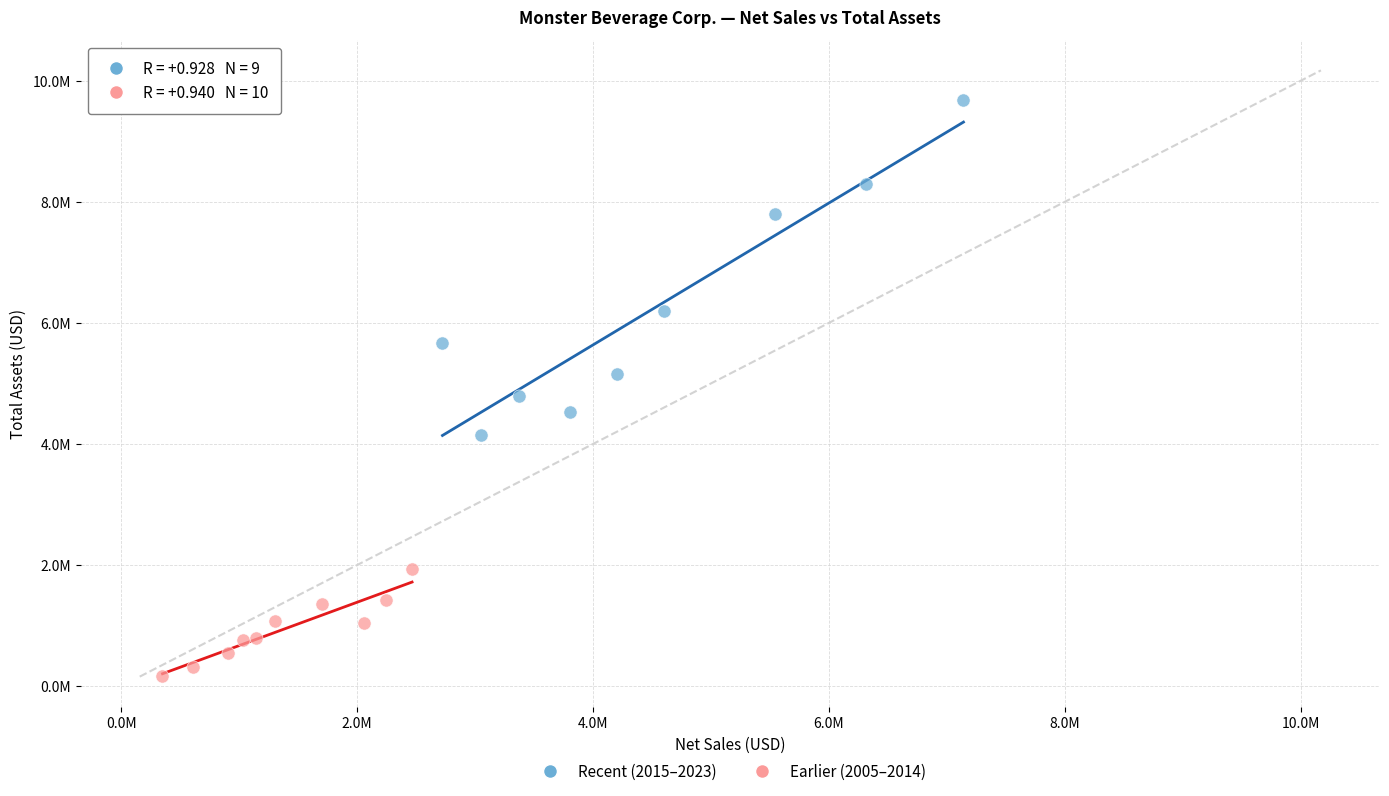

Which series contains the lowest Y value?

Earlier (2005–2014)